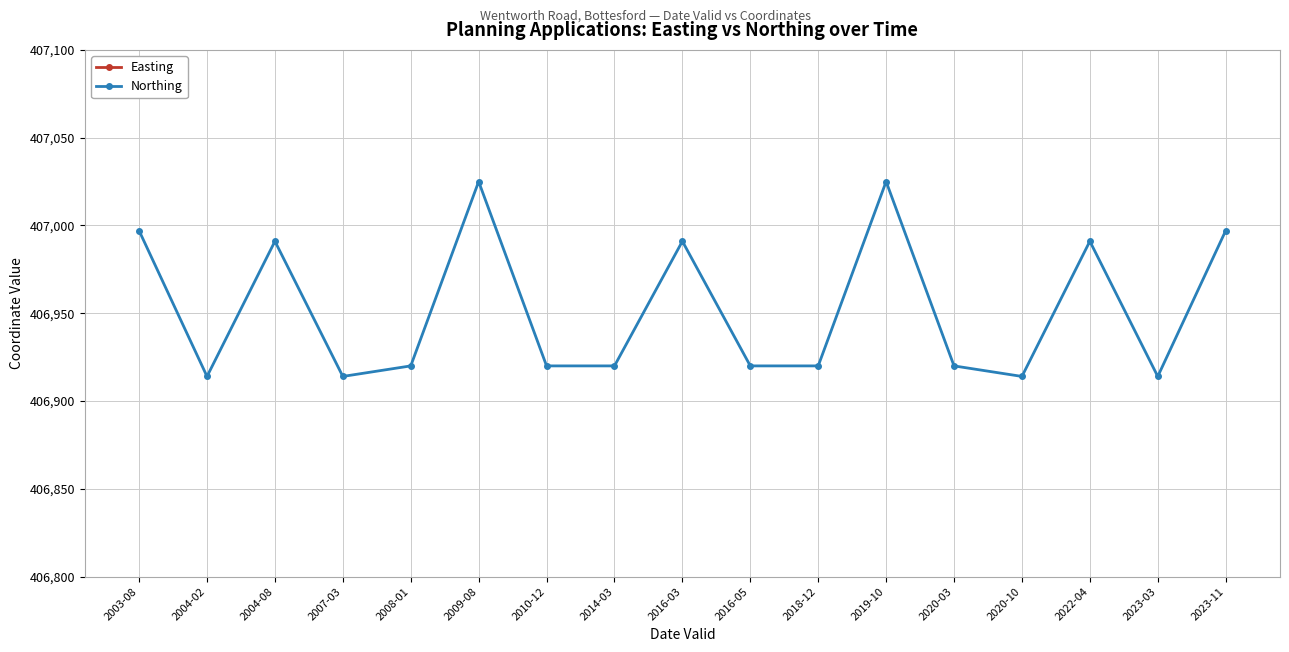

What is the average value of the Northing series?

406953